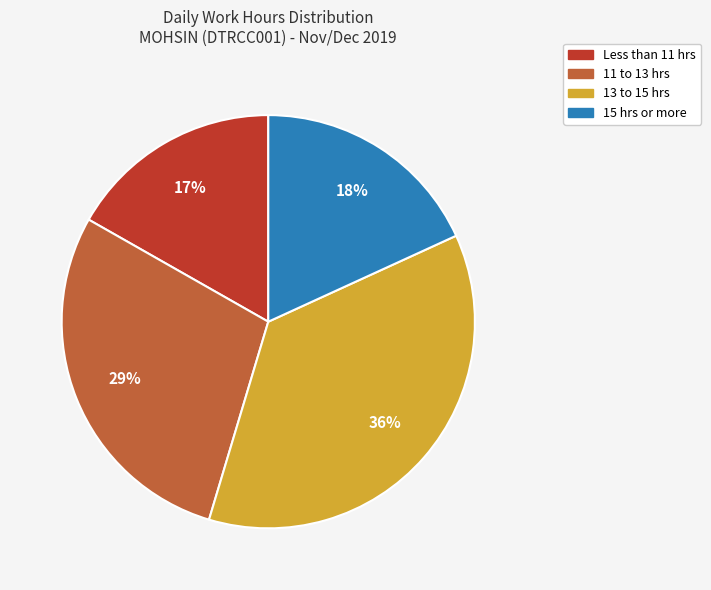

What is the largest slice in the pie chart?

13 to 15 hrs